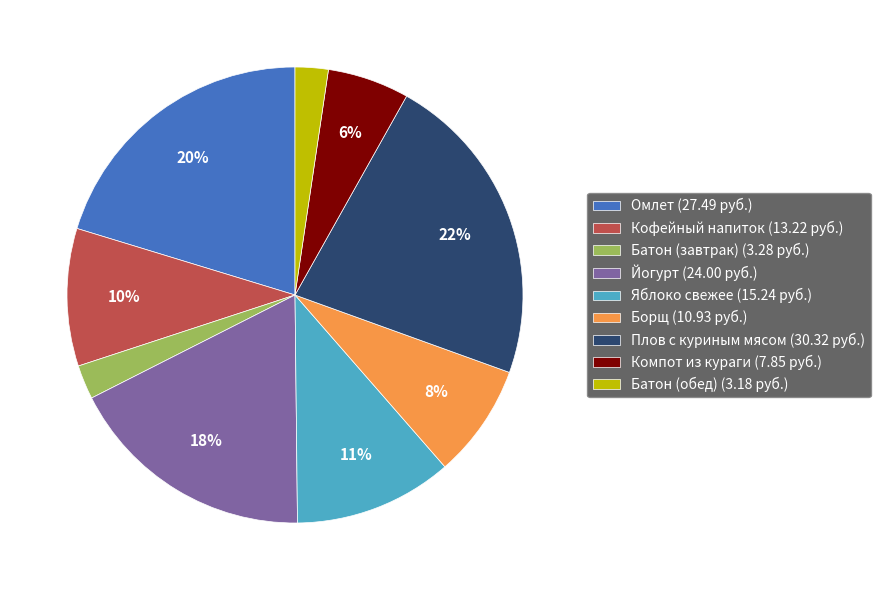

True or false: Кофейный напиток (13.22 руб.) accounts for 22% of the total.

False